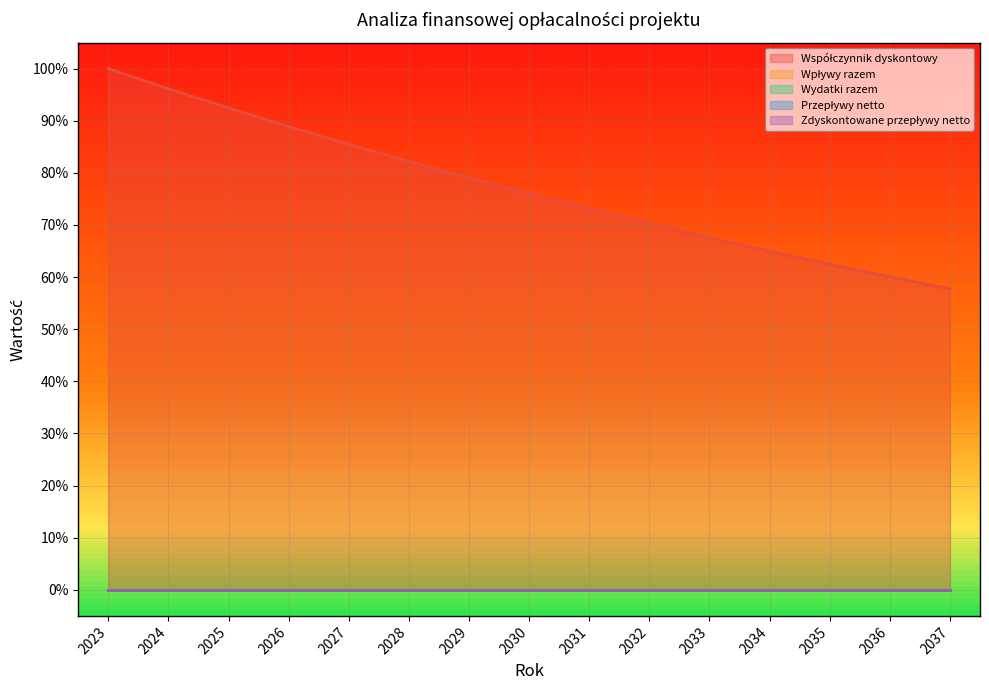

At how many categories does at least one series exceed 0?

15